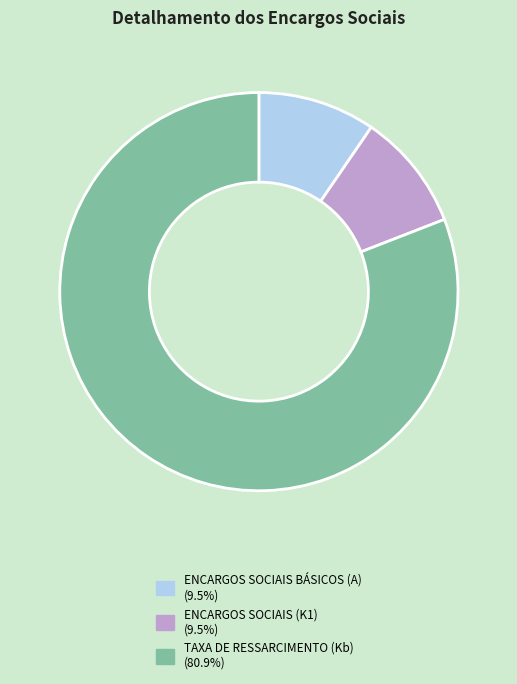

Is there any slice that represents more than half of the pie?

Yes